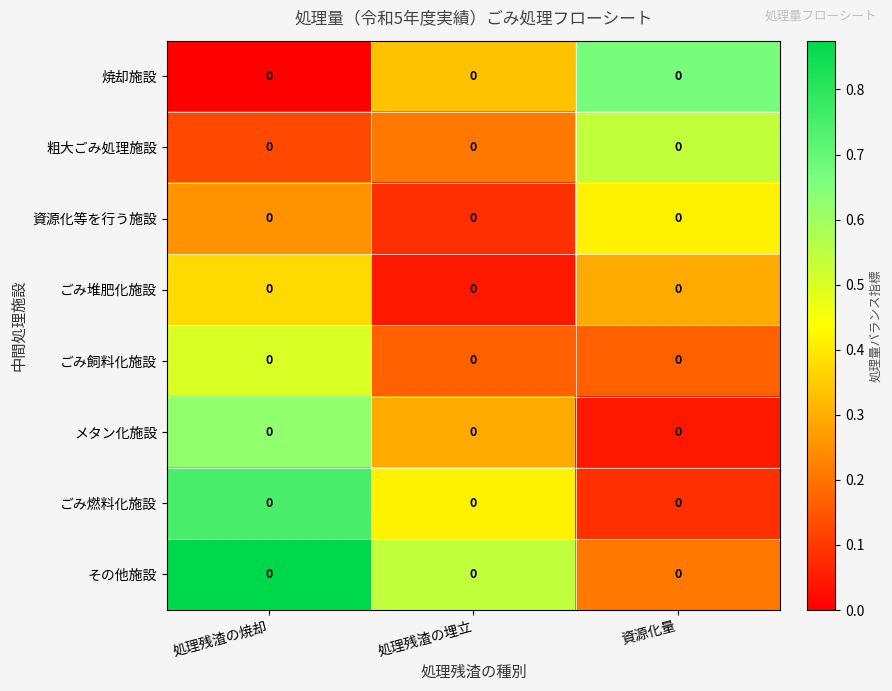

List the series in order of their peak value, lowest first.

ごみ堆肥化施設, 資源化等を行う施設, ごみ飼料化施設, 粗大ごみ処理施設, メタン化施設, 焼却施設, ごみ燃料化施設, その他施設